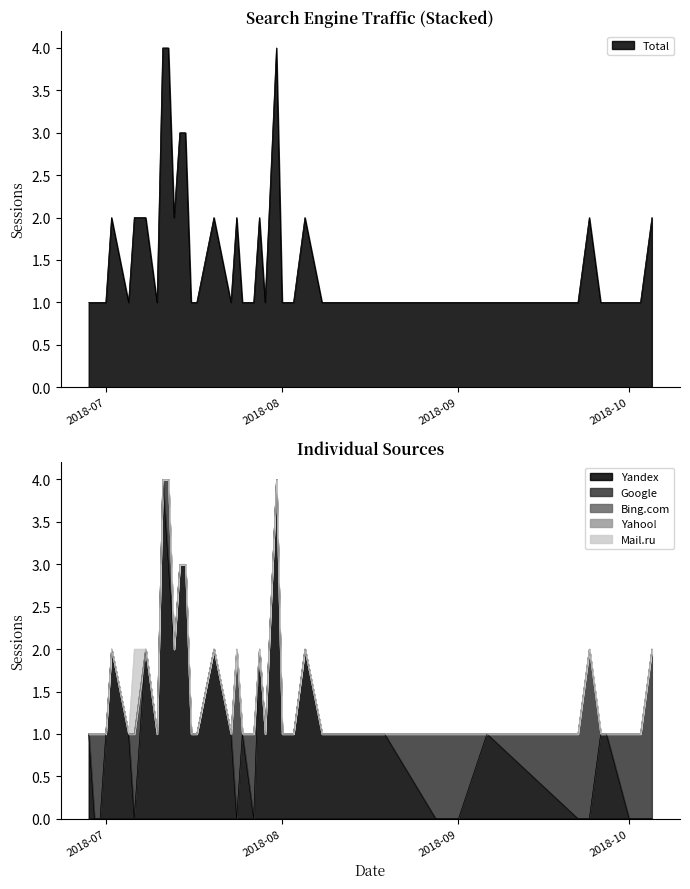

How many lines are shown in the chart?

5